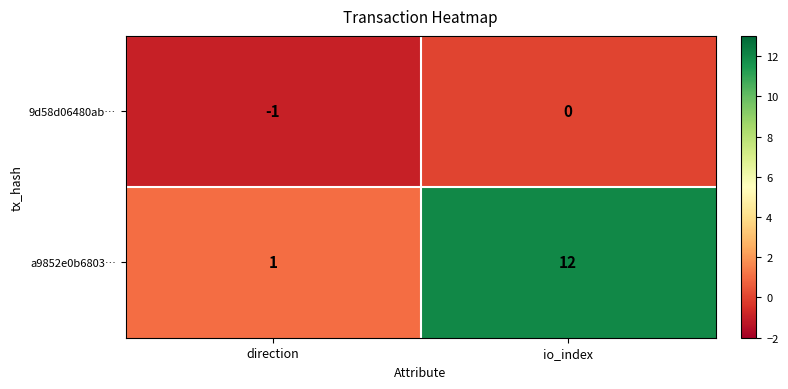

At which category is the sum across all series the highest?

io_index